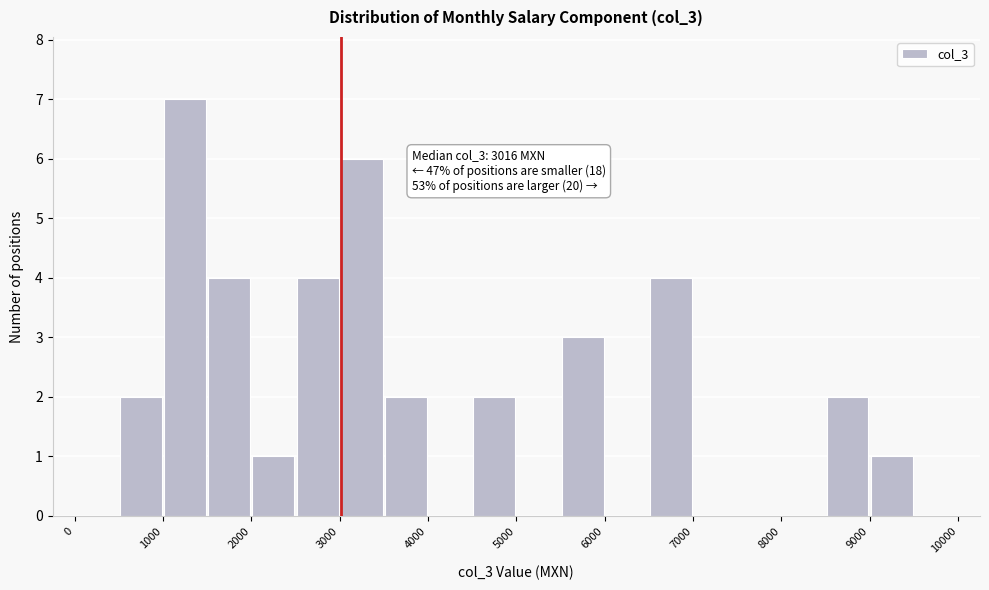

Over which range of the x-axis is the bar tallest?

1000 to 1500